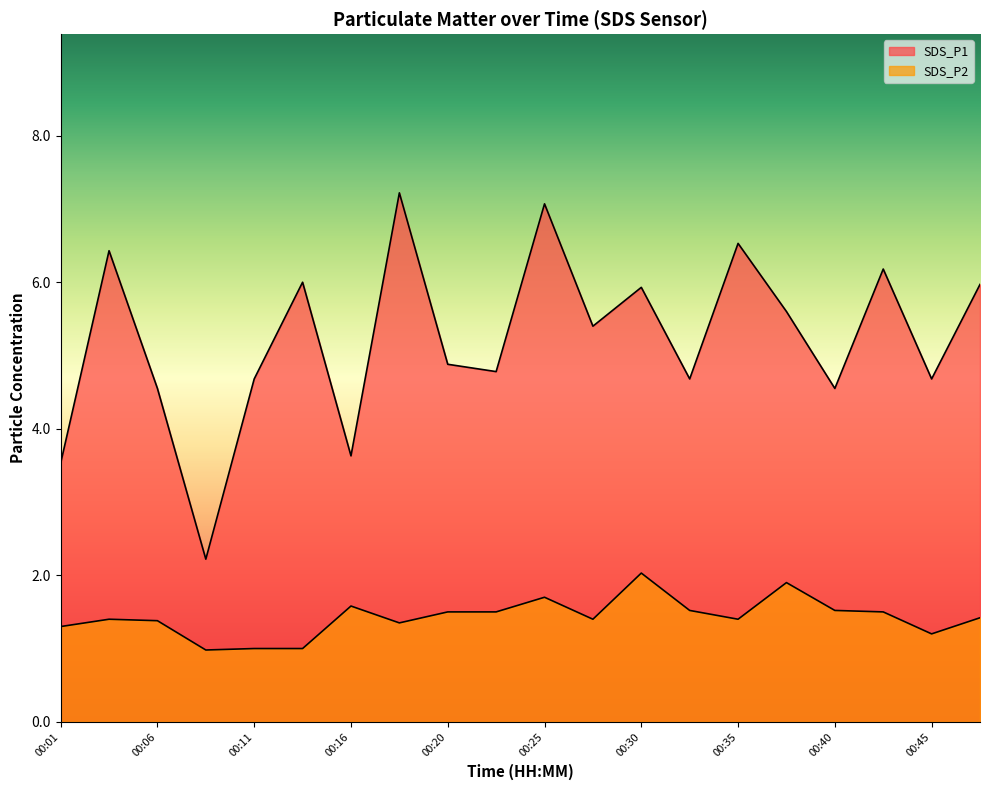

At how many categories does at least one series exceed 1?

20